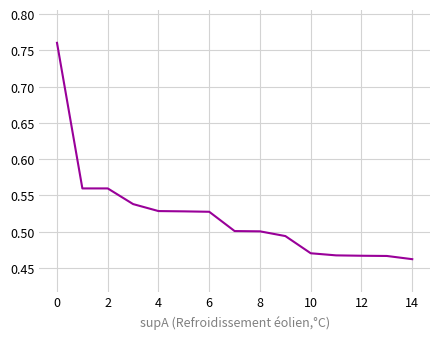

What is the difference between the maximum and minimum values?

0.3